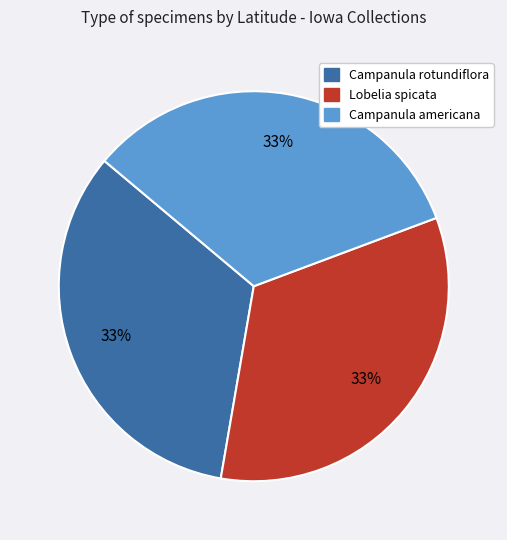

True or false: Campanula rotundiflora accounts for 33% of the total.

True